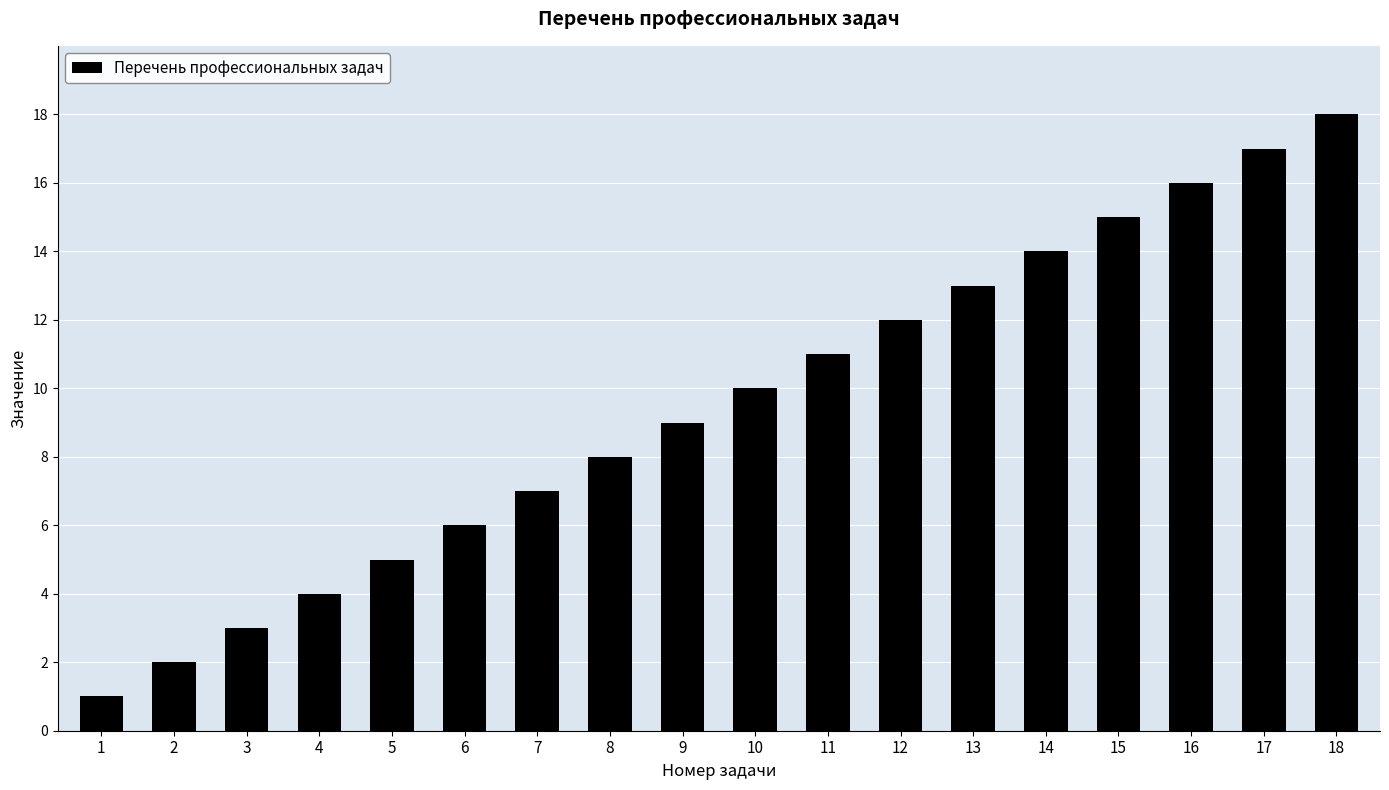

Where is the data nearest to the value 9?

9